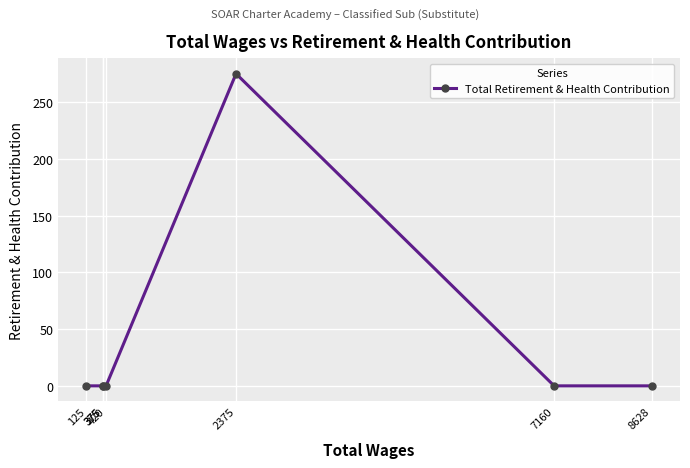

True or false: the data shows -165 at 8628.

False